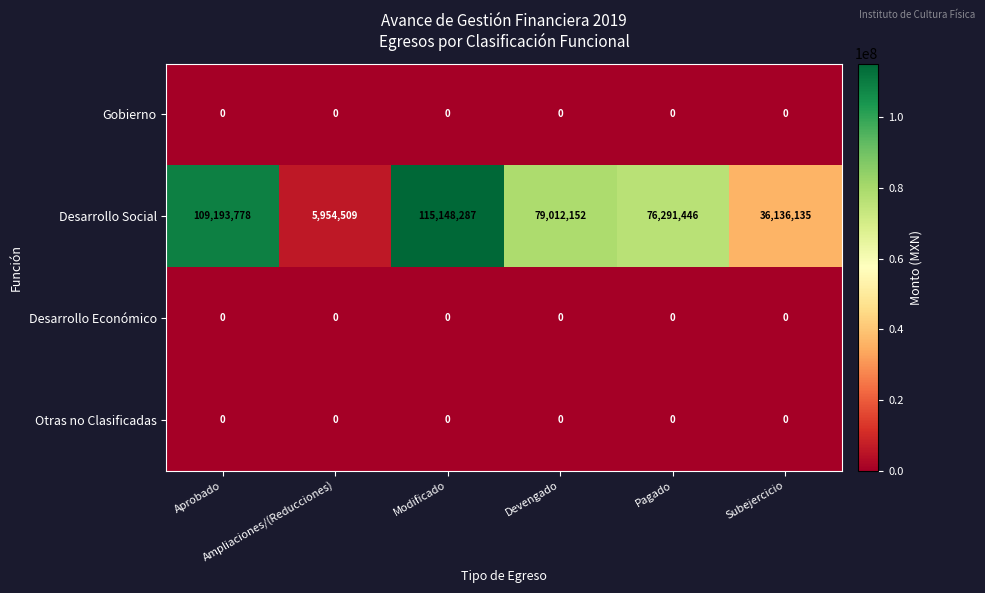

What is the total value across all series at Modificado?

115148287